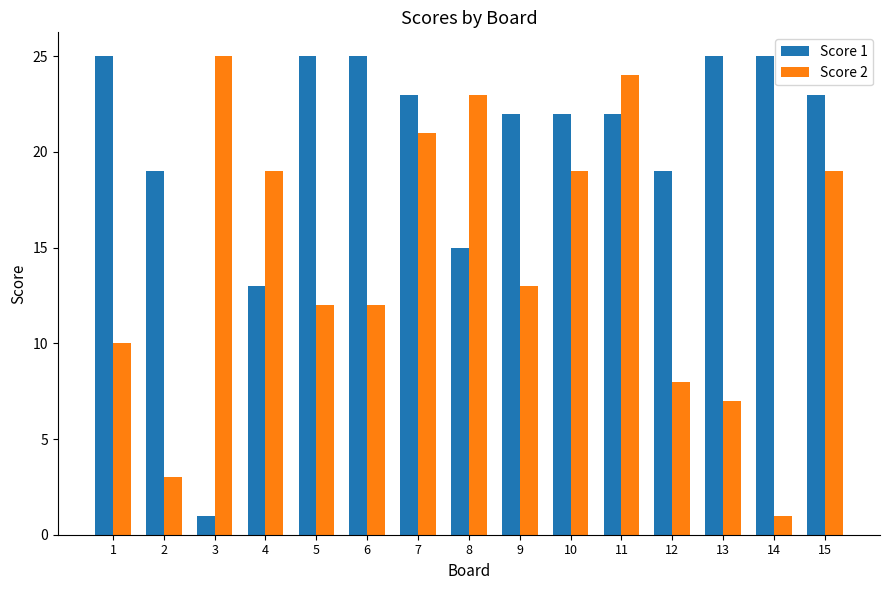

Between 2 and 13, which series saw the biggest shift?

Score 1